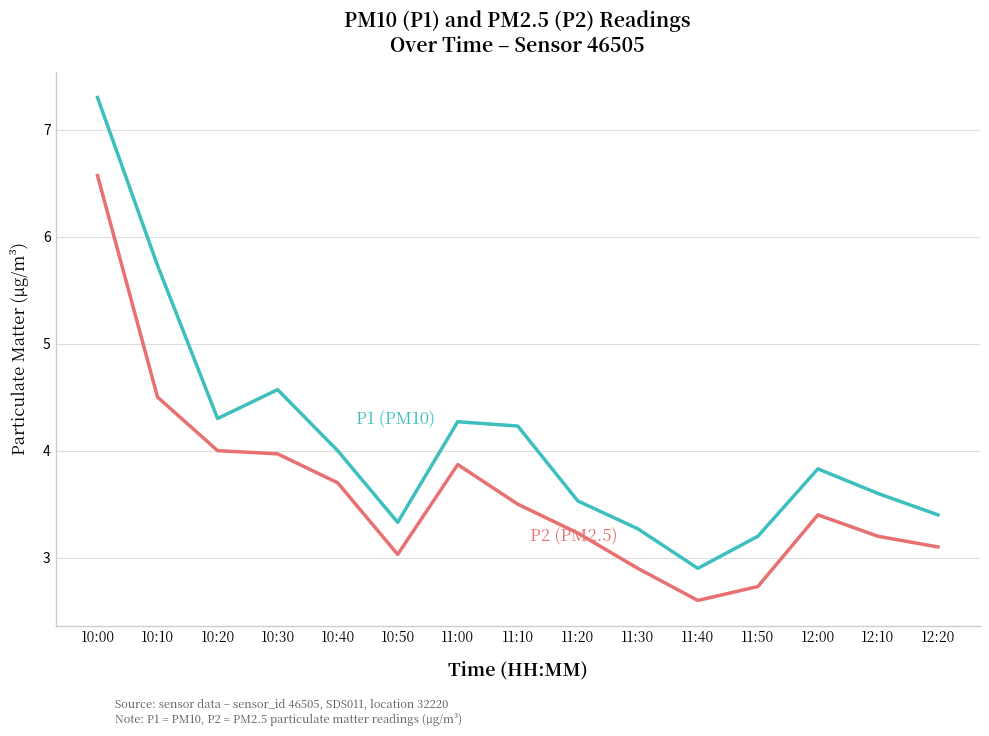

How many categories are shown in the chart?

15